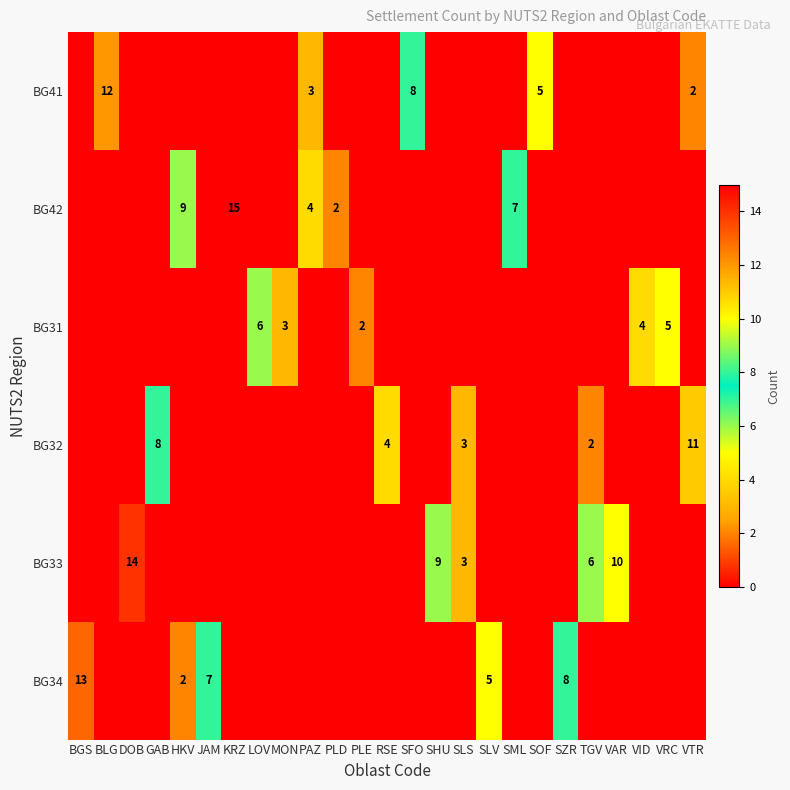

The BG31 series shows 3 at LOV. True or false?

False